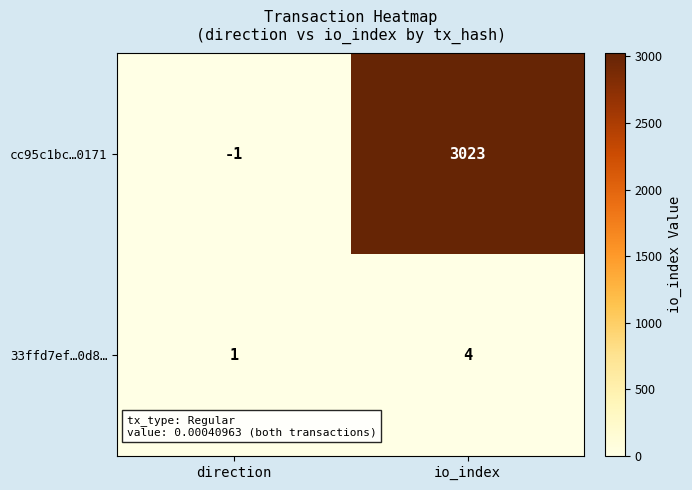

At how many categories does at least one series exceed 2197?

1